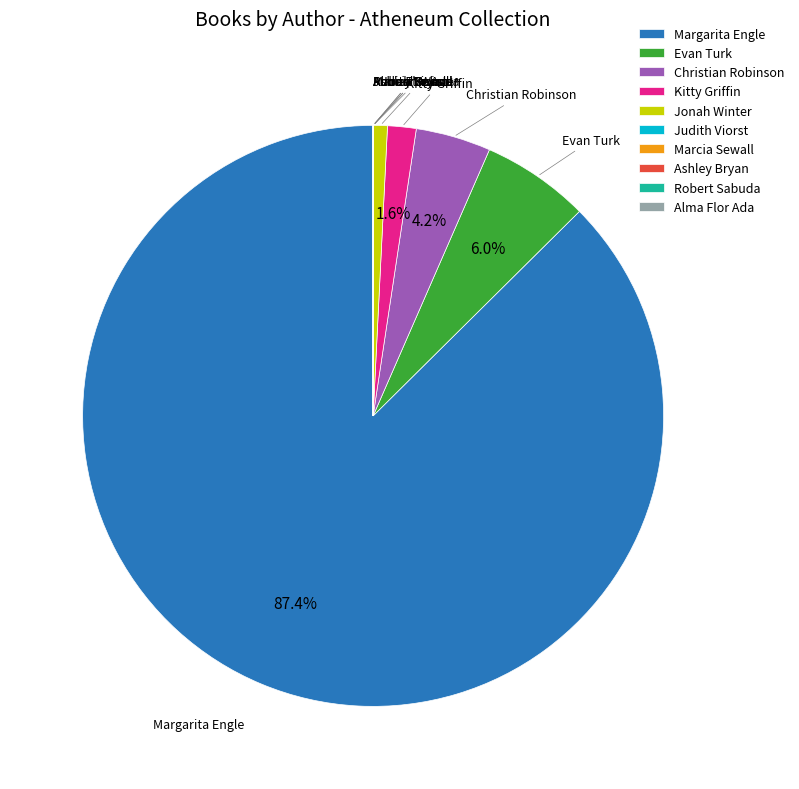

Is the sum of Christian Robinson and Evan Turk greater than half?

No